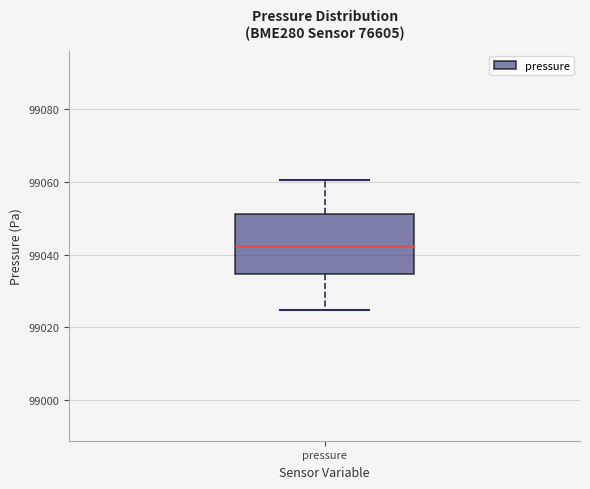

Read this box plot against the y-axis: the position of the median line, the range covered by the box, and the ends of both whiskers. The values are not printed on the chart, so give them approximately, as read against the axis.

median 99042, box 99034 to 99052, whiskers 99024 to 99060